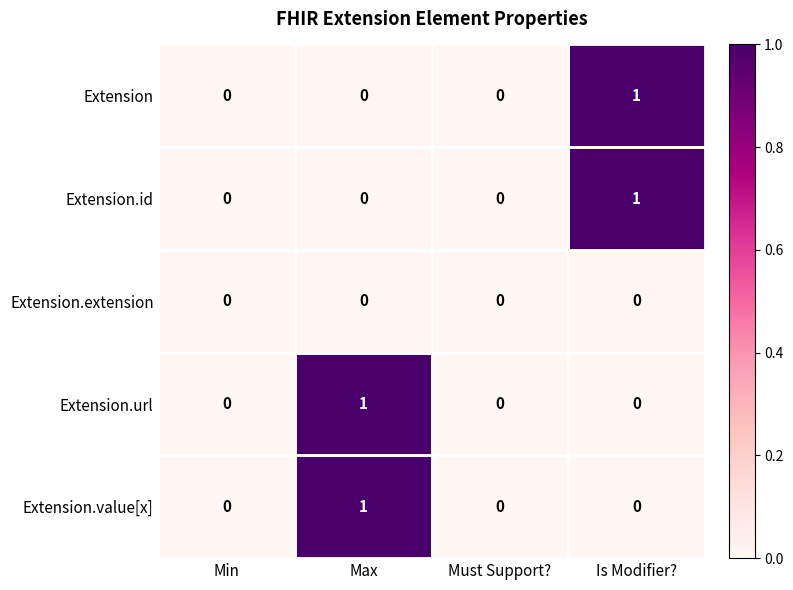

Which category has the highest value in the Extension.id series?

Is Modifier?